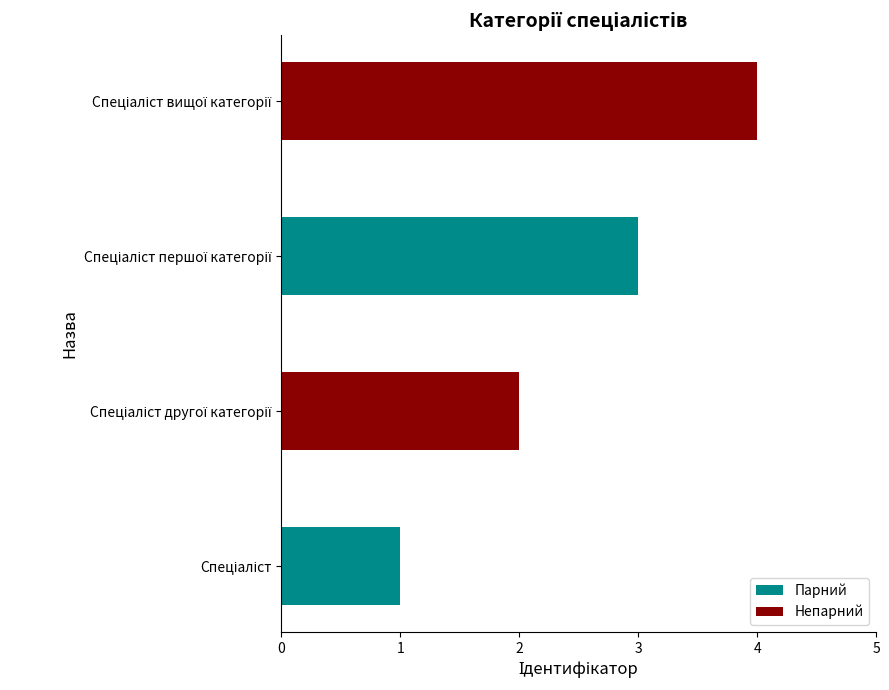

What is the sum of all values?

10